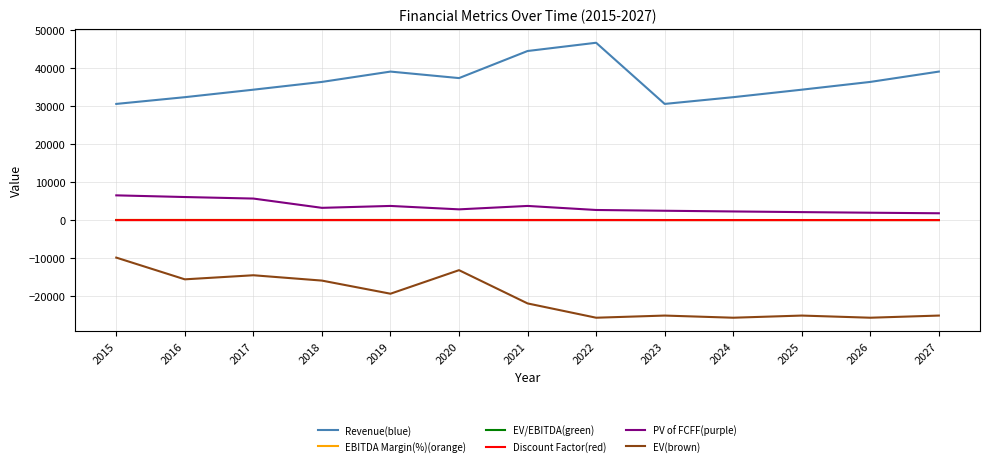

What is the greatest value displayed?

46710.0